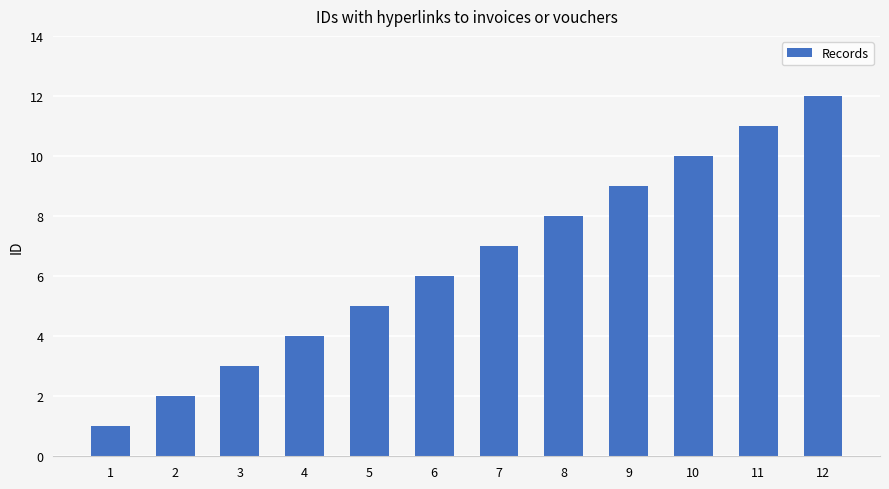

List the labels in order of value, smallest first.

1, 2, 3, 4, 5, 6, 7, 8, 9, 10, 11, 12